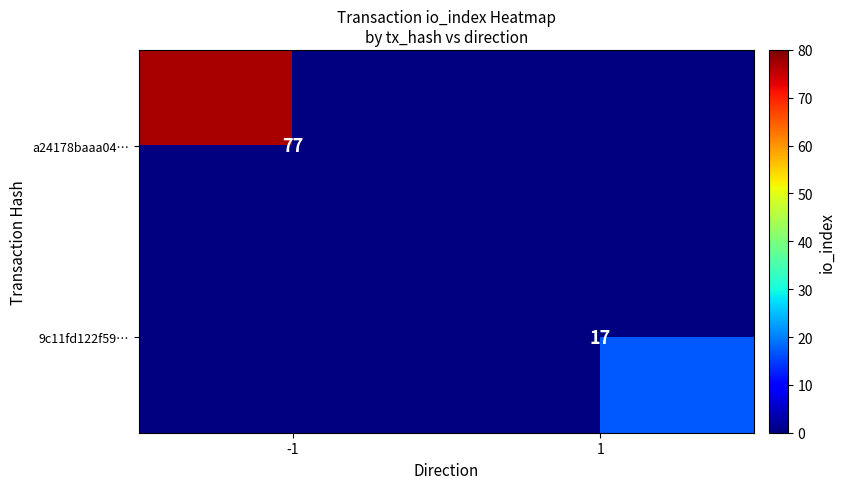

Is the value of 9c11fd122f59… at 1 greater than the value of a24178baaa04… at -1?

No